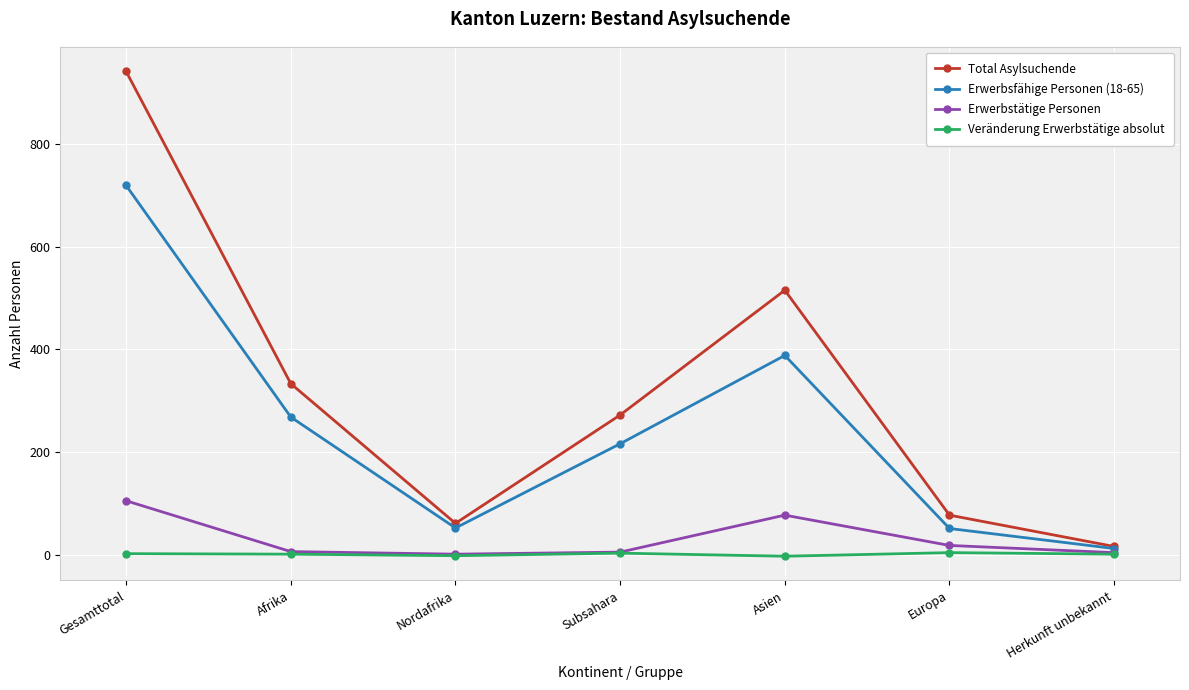

Where does the Total Asylsuchende series first go above 272?

Gesamttotal